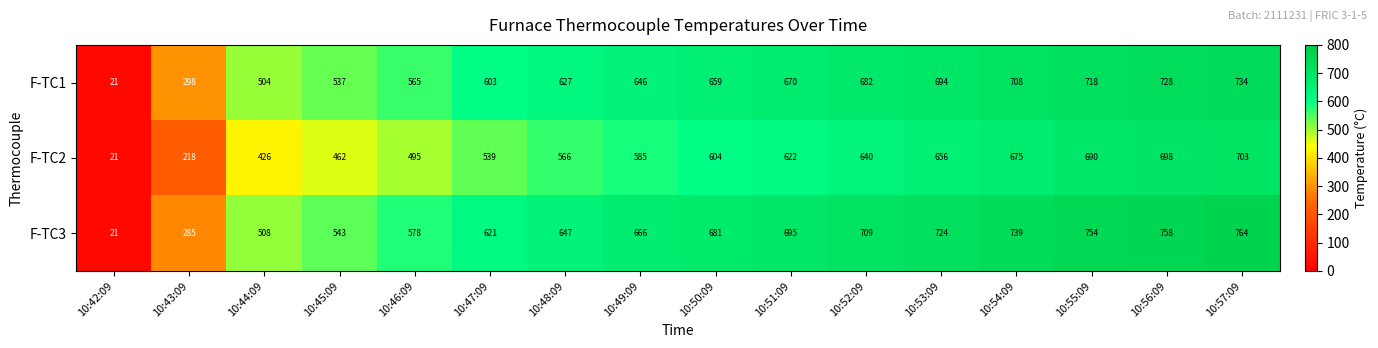

The F-TC2 series shows 218 at 10:43:09. True or false?

True